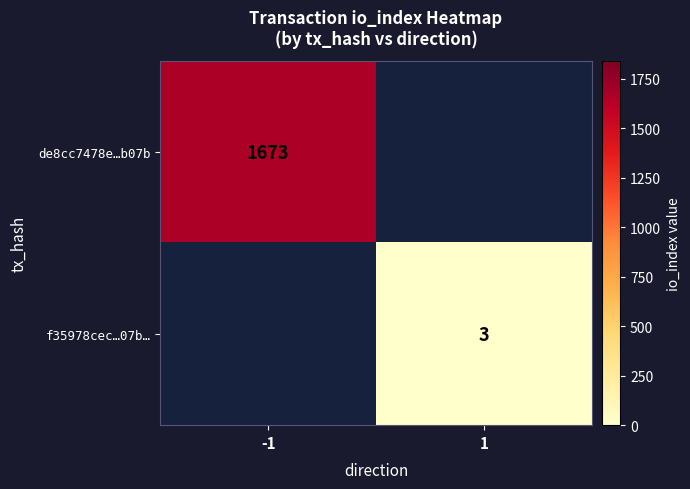

Is the value of f35978cec…07b… at 1 greater than the value of de8cc7478e…b07b at -1?

No